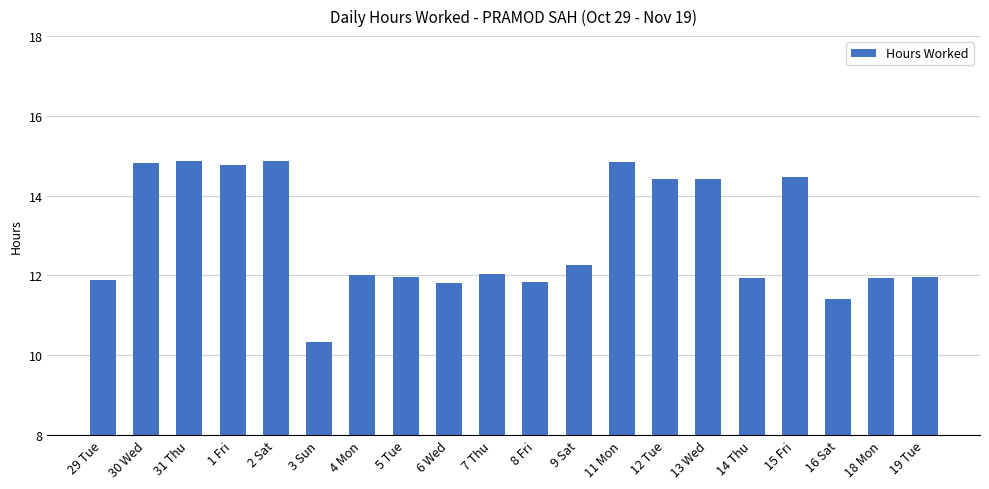

Are the bars grouped side by side (vs. stacked)?

No